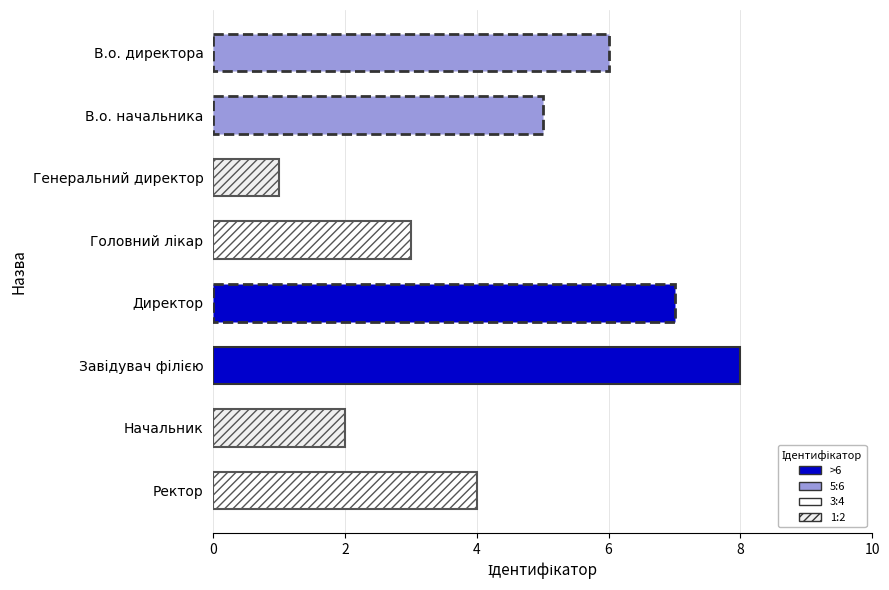

How many bars are there in total?

8